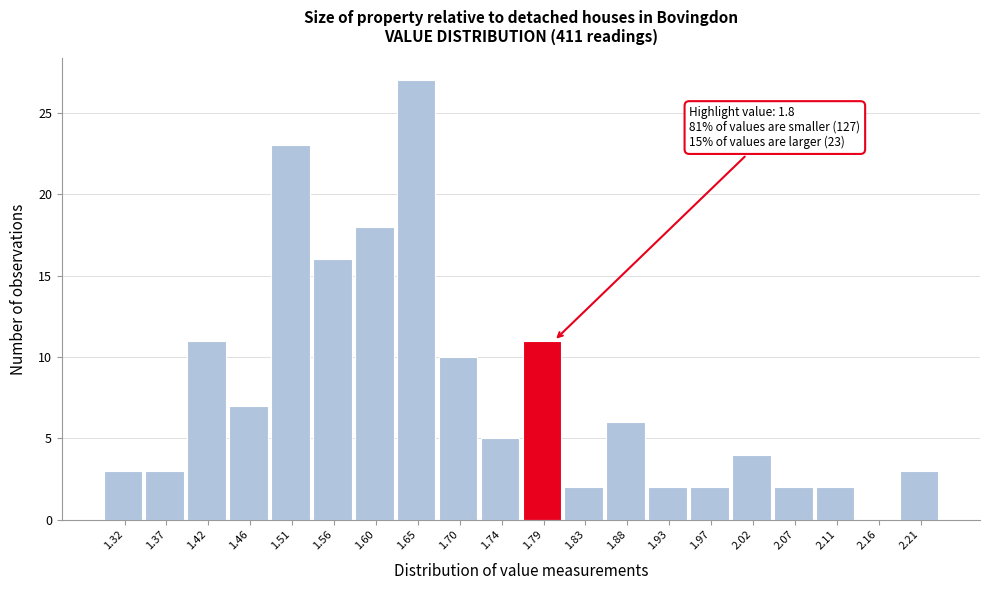

Which range on the x-axis has the tallest bar?

1.625 to 1.670